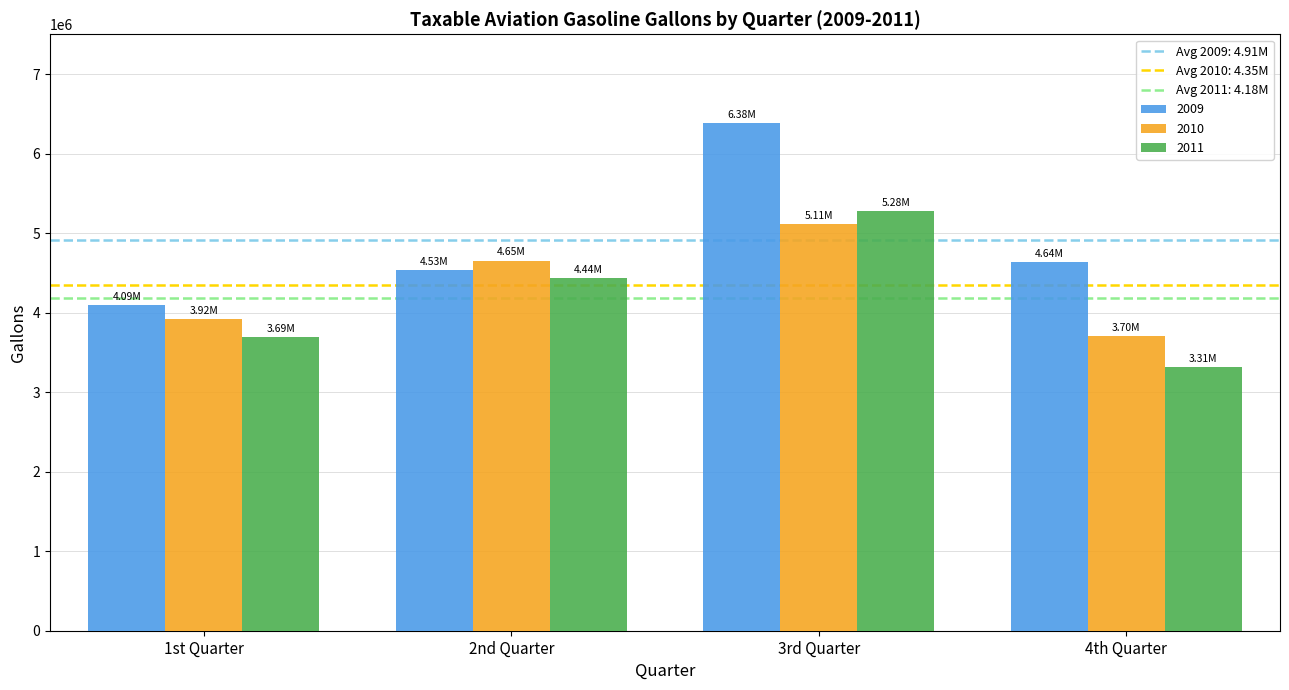

At how many categories does at least one series exceed 5994047?

1